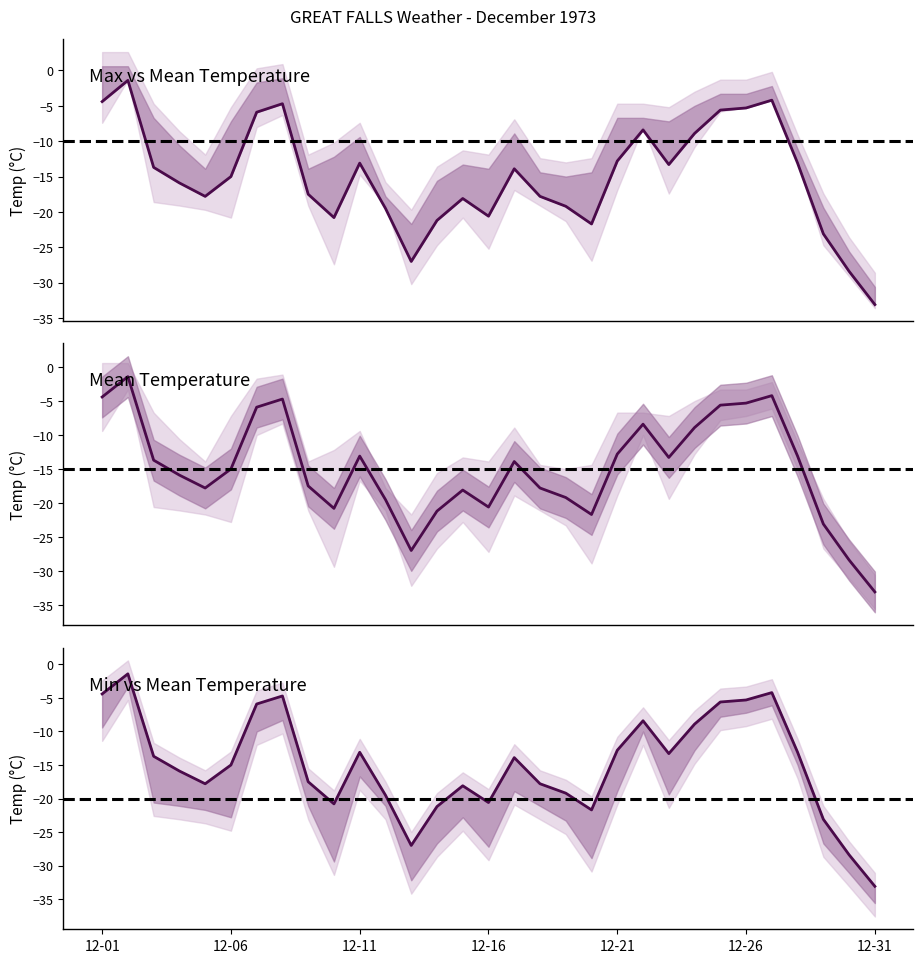

Which series has the largest total across all categories?

Mean Temp (C)